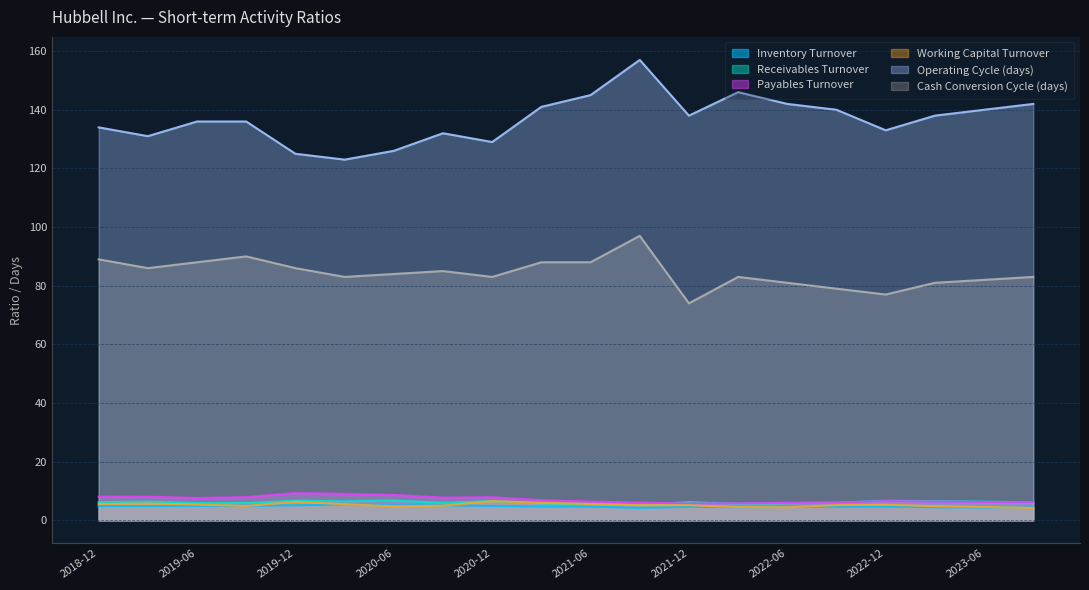

How many intersections are there between Working Capital Turnover and Inventory Turnover?

7